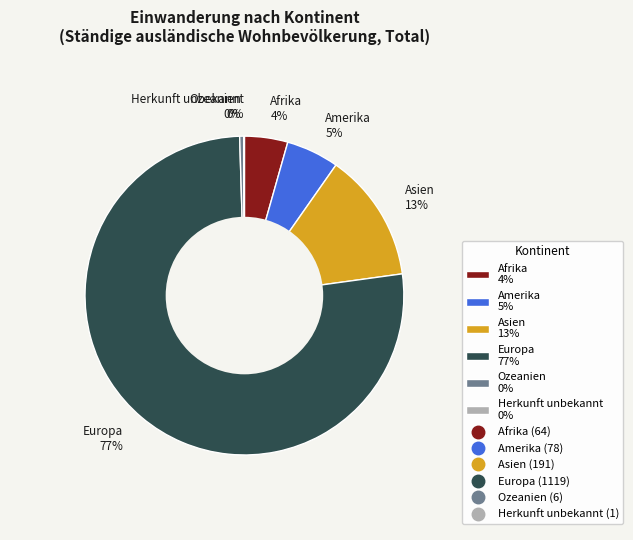

To the nearest percent, what percentage of the pie is Afrika 4%?

4%